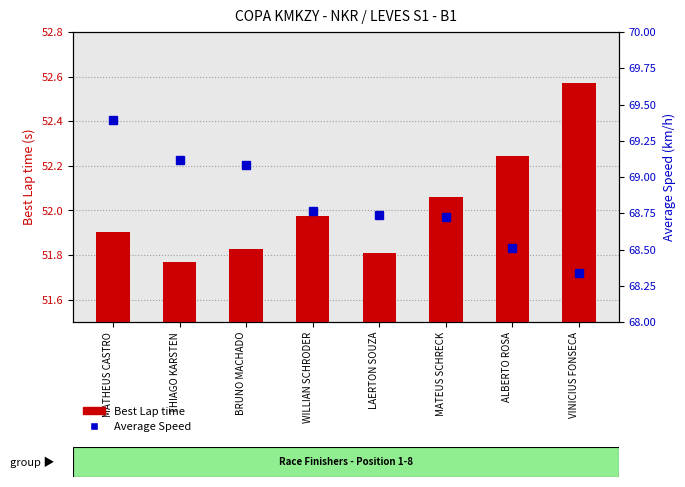

How many categories are shown in the chart?

8